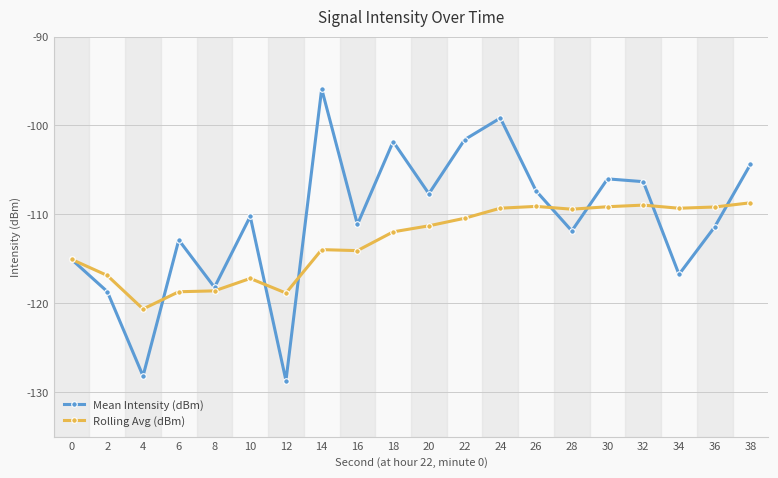

How many data points in Rolling Avg (dBm) are above -111?

9